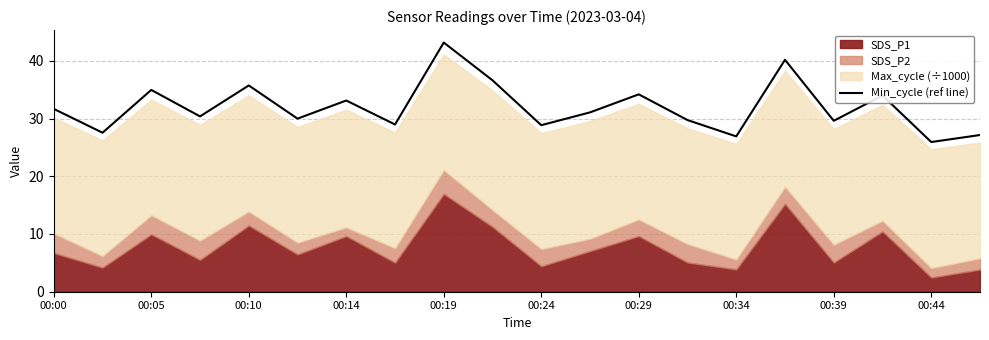

At which label does Min_cycle (ref line) reach its peak?

00:19